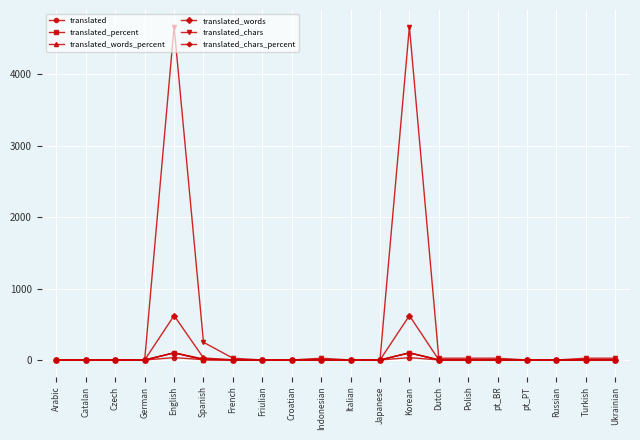

Is it true that translated_chars_percent equals 0.0 at Catalan?

True